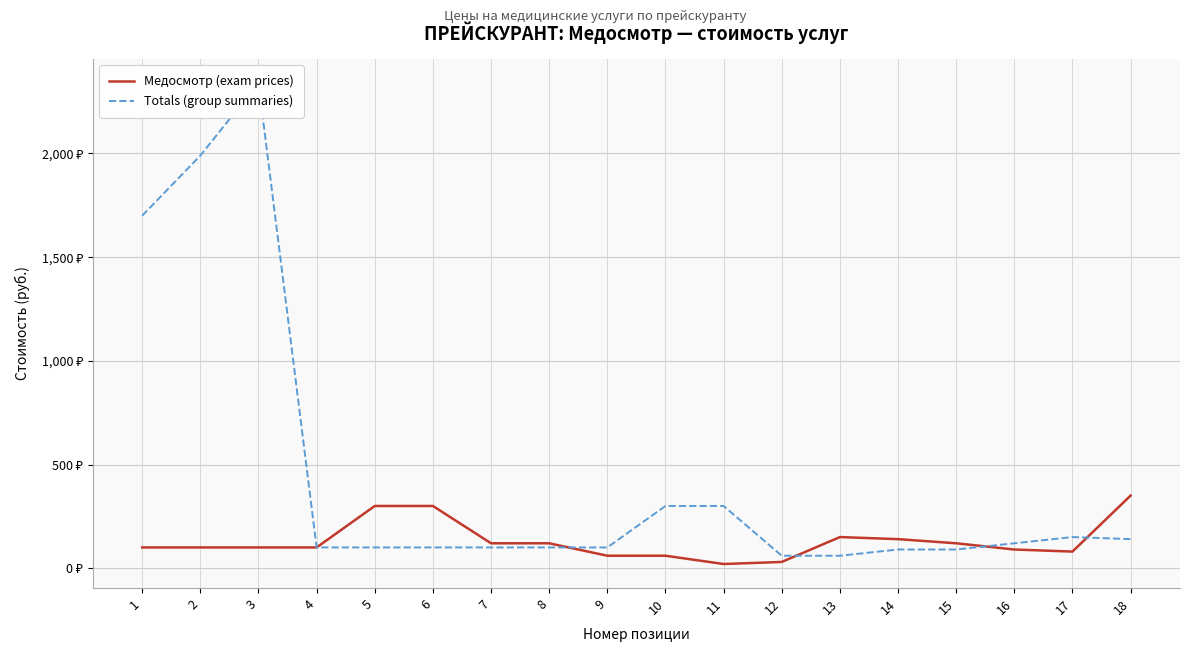

Is it true that Медосмотр (exam prices) equals 100 at 1?

True